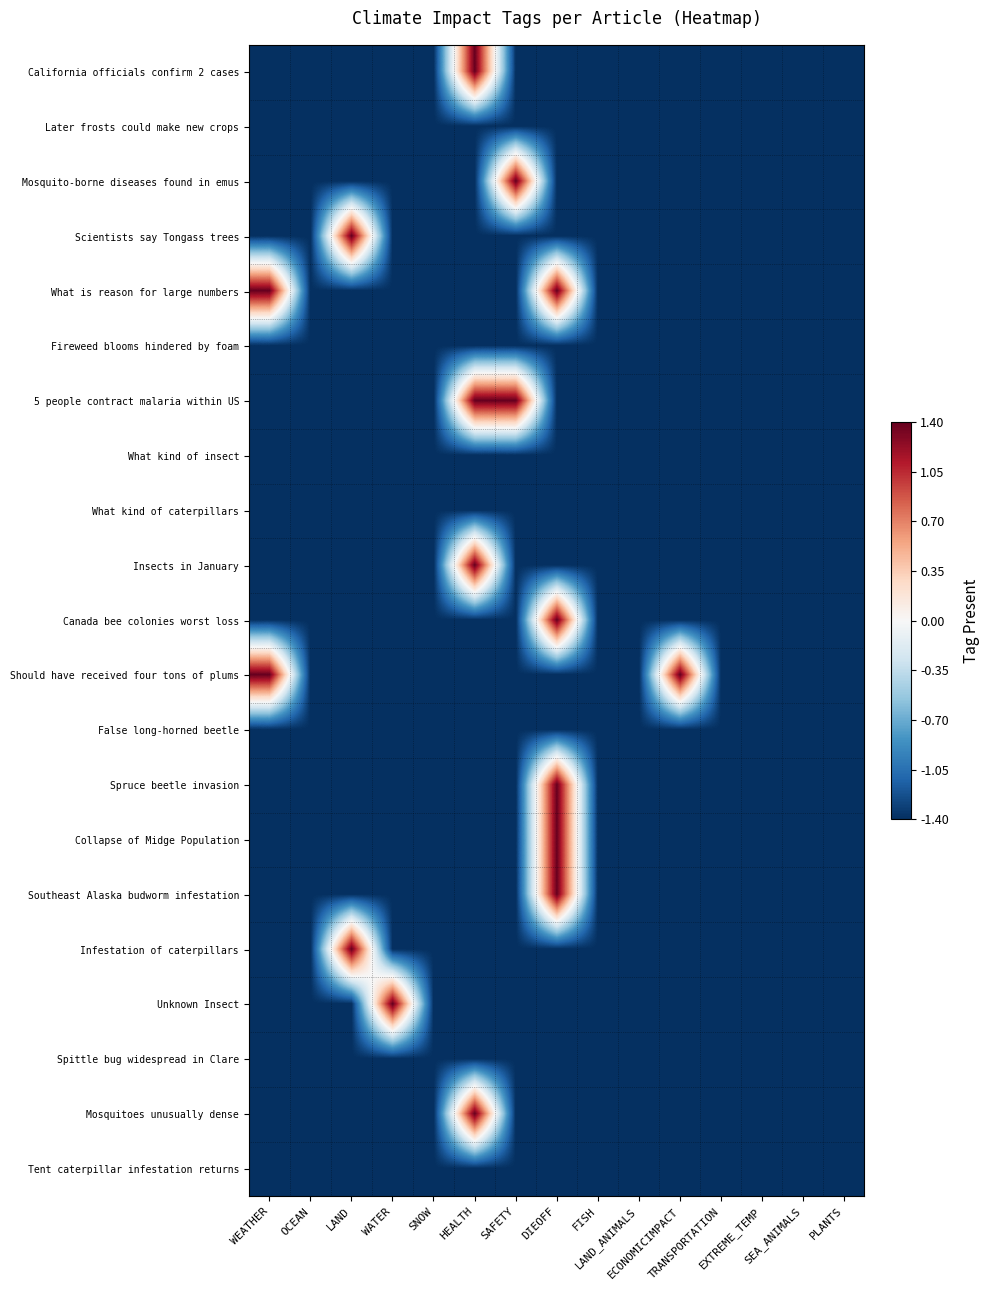

How many series are shown in this chart?

21